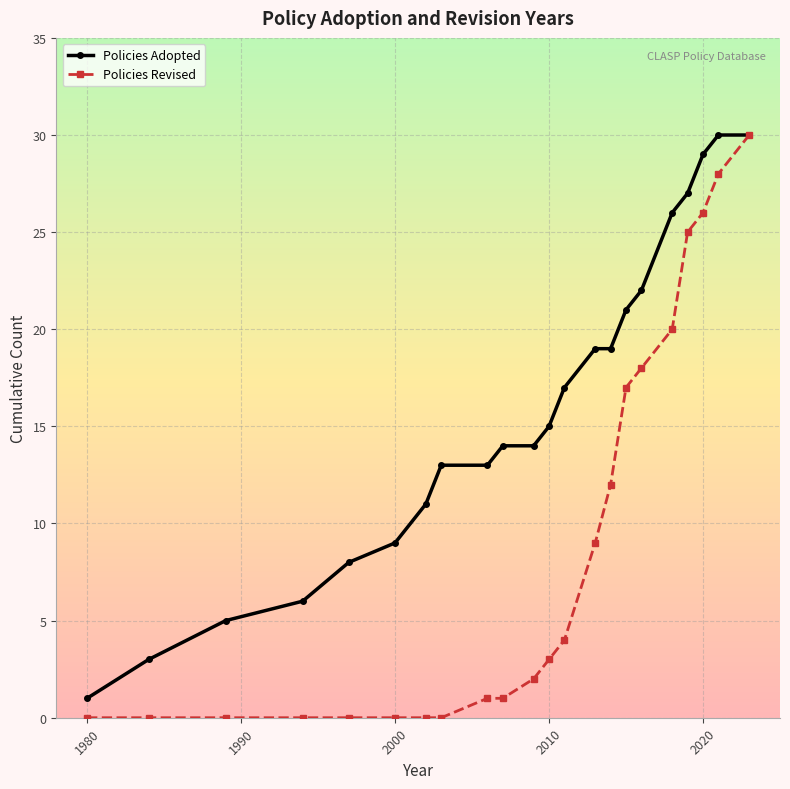

Rank the series by their average value, from highest to lowest.

Policies Adopted, Policies Revised